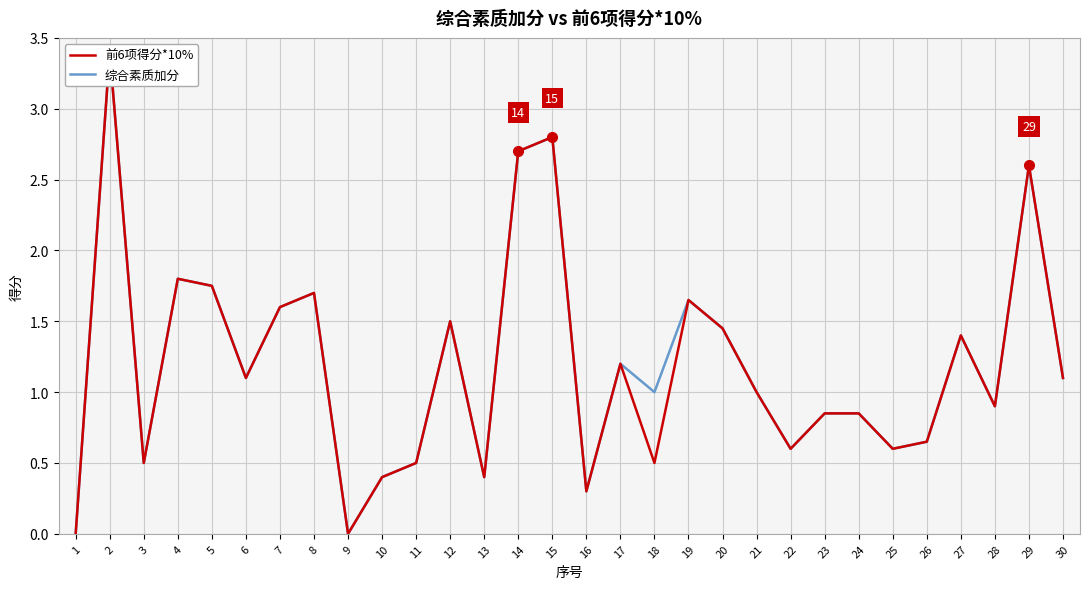

Reading left to right, what are all the values shown in this chart?

前6项得分*10%: 0.0	3.4	0.5	1.8	1.8	1.1	1.6	1.7	0.0	0.4	0.5	1.5	0.4	2.7	2.8	0.3	1.2	0.5	1.6	1.4	1.0	0.6	0.8	0.8	0.6	0.7	1.4	0.9	2.6	1.1
综合素质加分: 0.0	3.4	0.5	1.8	1.8	1.1	1.6	1.7	0.0	0.4	0.5	1.5	0.4	2.7	2.8	0.3	1.2	1.0	1.6	1.4	1.0	0.6	0.8	0.8	0.6	0.7	1.4	0.9	2.6	1.1